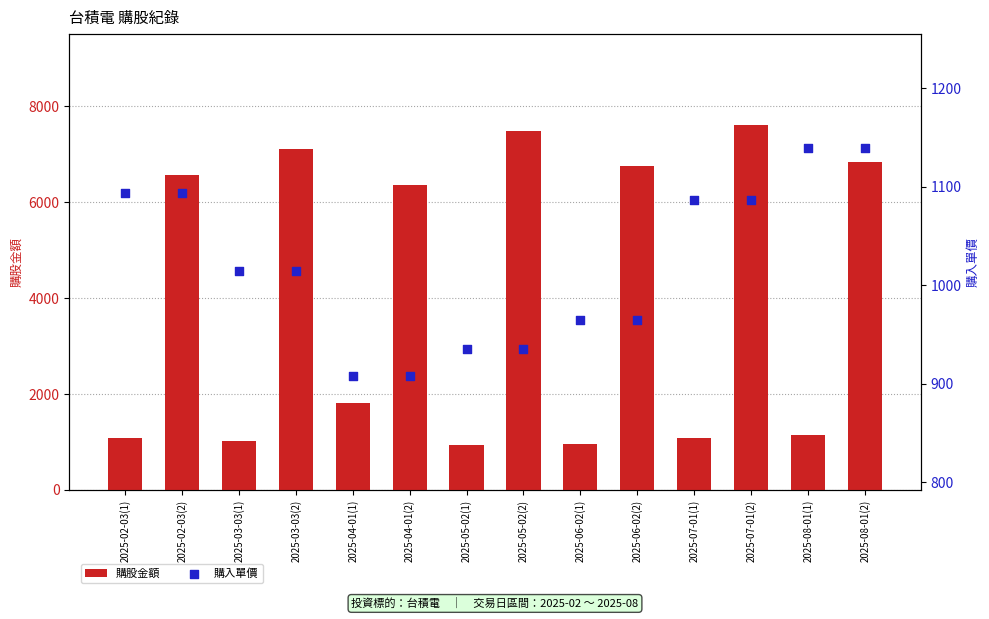

Which series has the widest spread of Y values?

購股金額